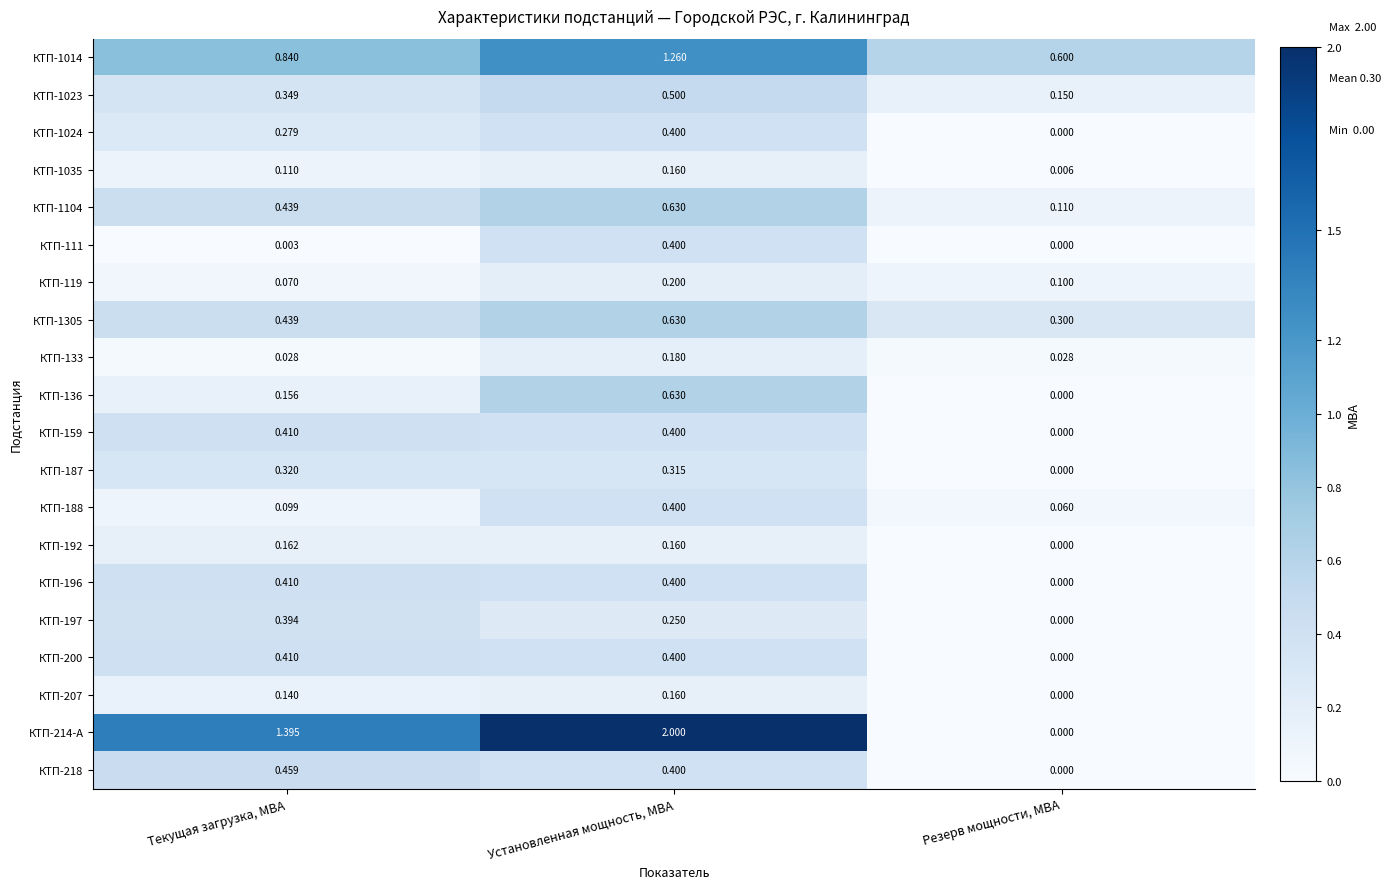

Which series has the largest range (max minus min)?

КТП-214-А